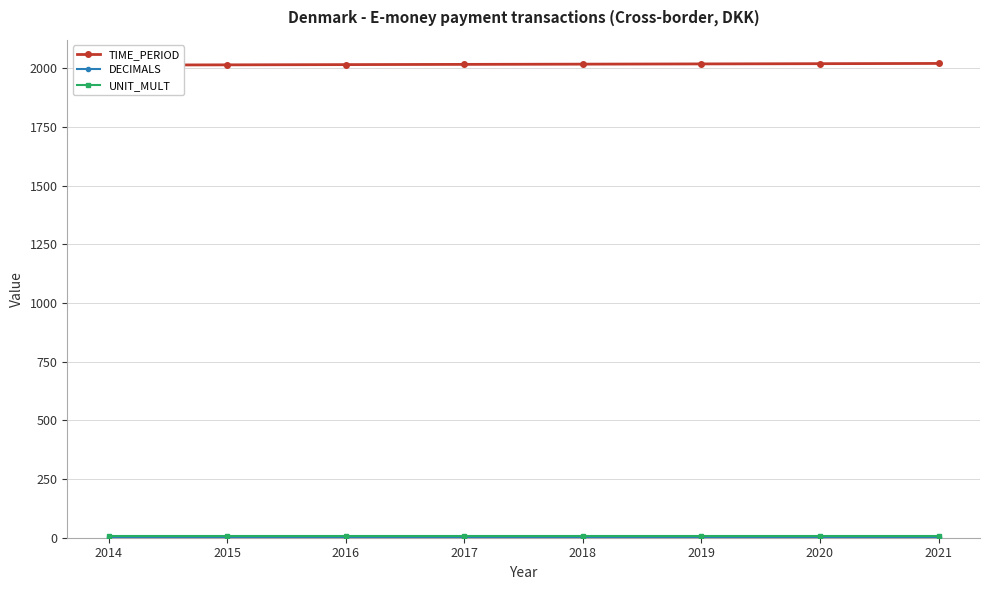

What is the approximate value of UNIT_MULT at 2021?

6